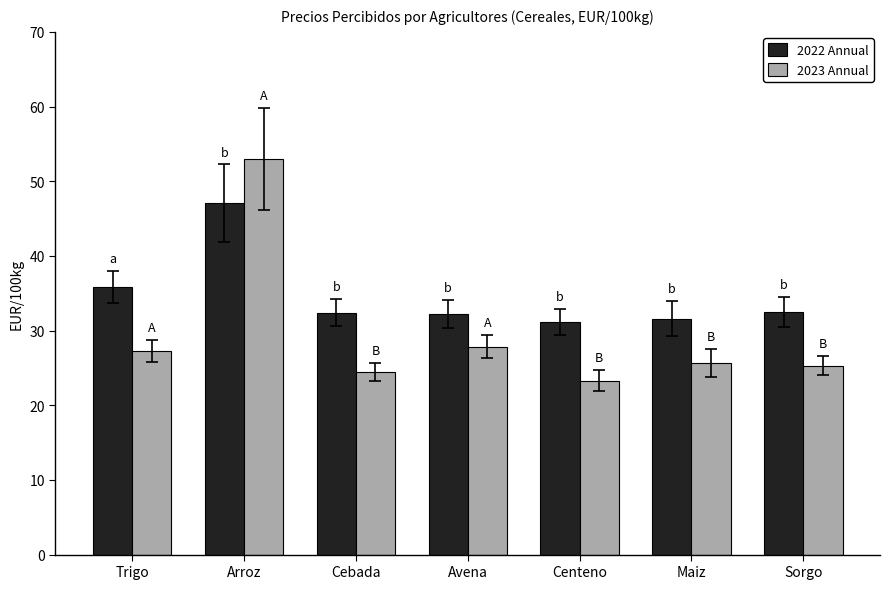

Which label corresponds to the largest value in the chart?

Arroz